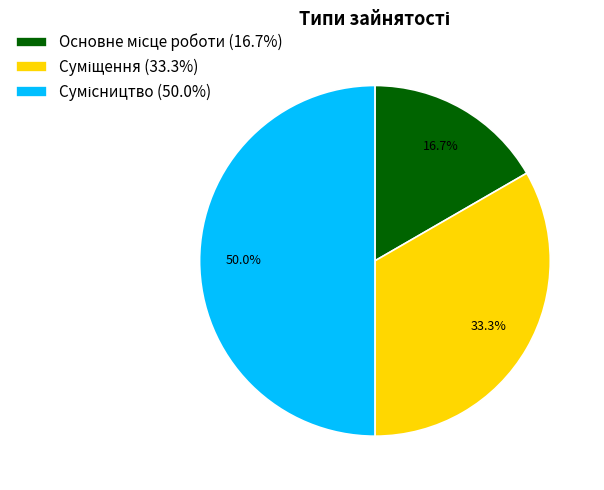

To the nearest percent, what percentage of the pie is Суміщення?

33%